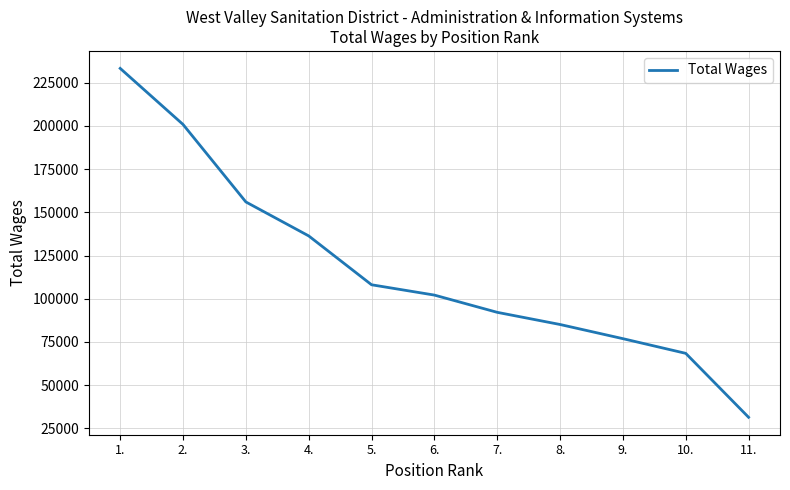

Is it true that the value at 4. is 74941?

False